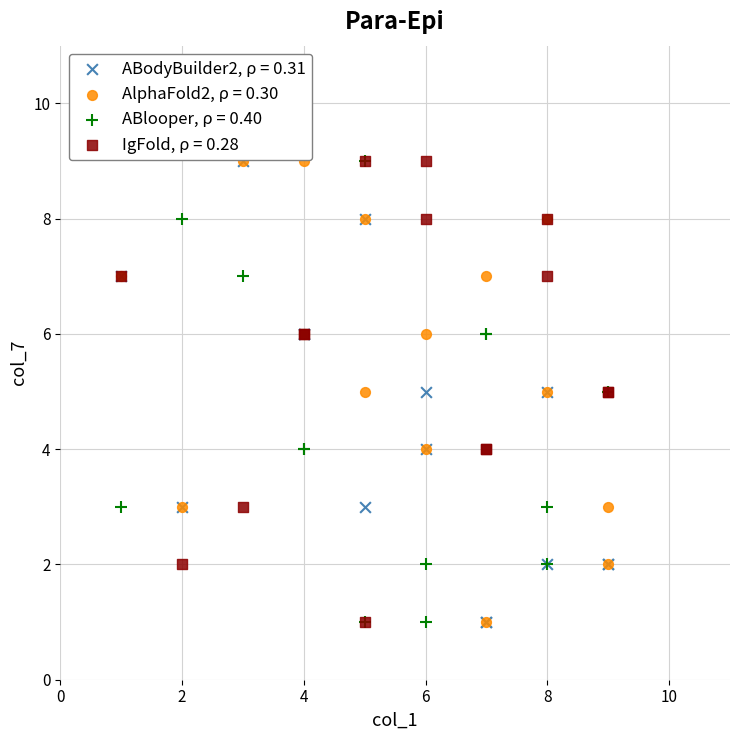

What are all the series names shown in the legend?

ABodyBuilder2, ρ = 0.31, AlphaFold2, ρ = 0.30, ABlooper, ρ = 0.40, IgFold, ρ = 0.28